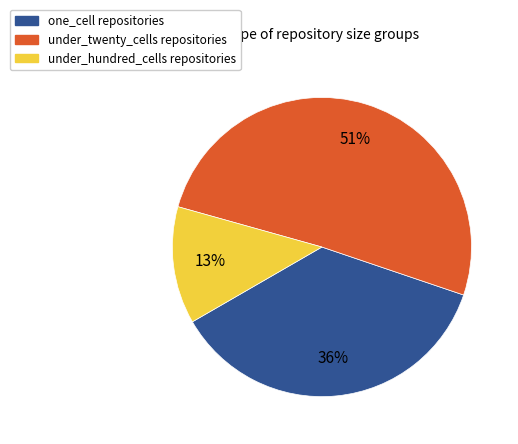

How many segments does this pie chart have?

3